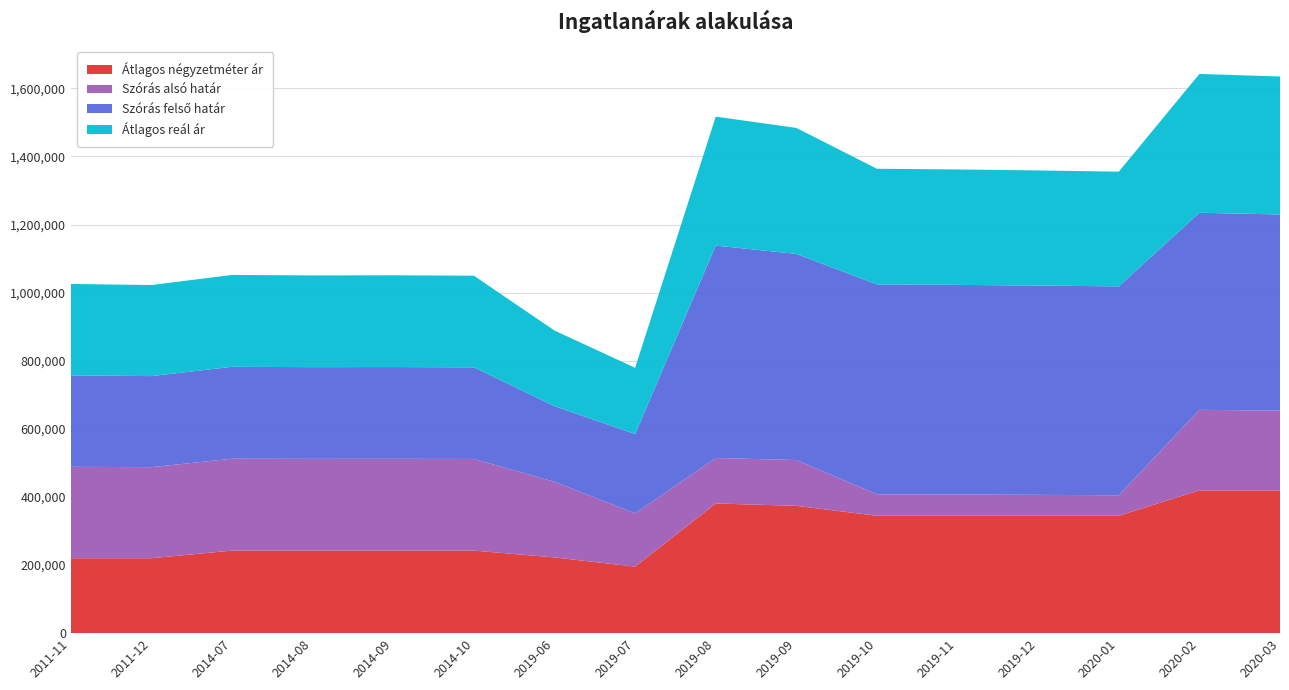

Reading right to left, what are all the values shown in this chart?

Átlagos négyzetméter ár: 419317	419317	344690	344690	344690	344690	373869	380814	195340	222388	242500	242500	242500	242500	220000	220000
Szórás alsó határ: 234064	236556	60248	61443	62420	63099	134605	133519	156385	222087	269073	269478	269343	269817	267445	268478
Szórás felső határ: 576188	578680	613450	614645	615622	616301	605275	623831	232887	222087	269073	269478	269343	269817	267445	268478
Átlagos reál ár: 405126	407618	336849	338044	339021	339700	369940	378675	194636	222087	269073	269478	269343	269817	267445	268478